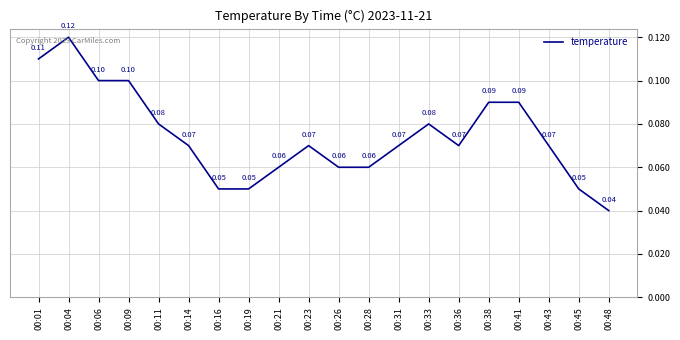

Which label corresponds to the largest value in the chart?

00:04